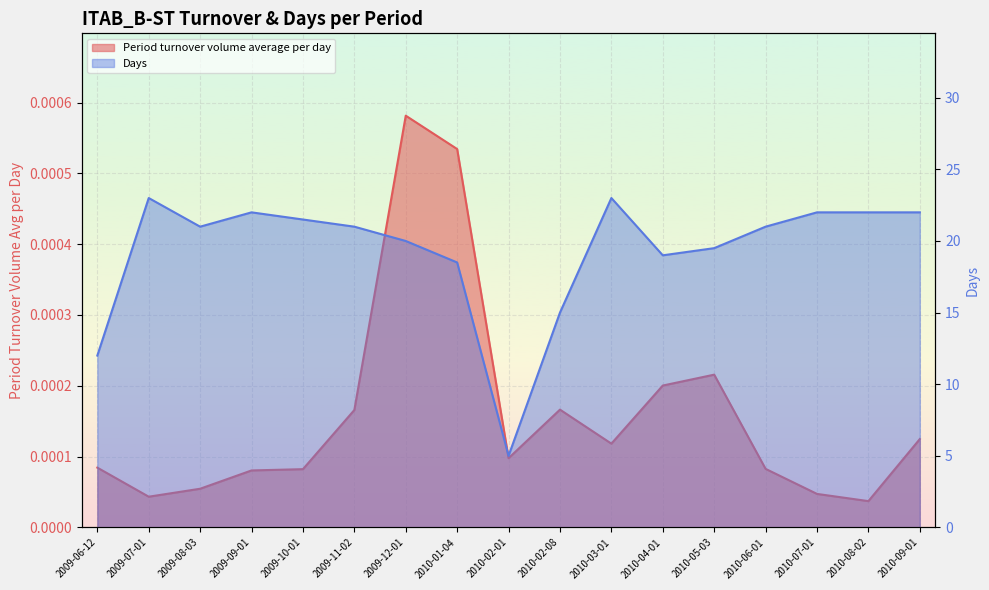

Reading left to right, transcribe all the data shown in this chart.

Period turnover volume average per day: 0.0	0.0	0.0	0.0	0.0	0.0	0.0	0.0	0.0	0.0	0.0	0.0	0.0	0.0	0.0	0.0	0.0
Days: 12.0	23.0	21.0	22.0	21.5	21.0	20.0	18.5	5.0	15.0	23.0	19.0	19.5	21.0	22.0	22.0	22.0